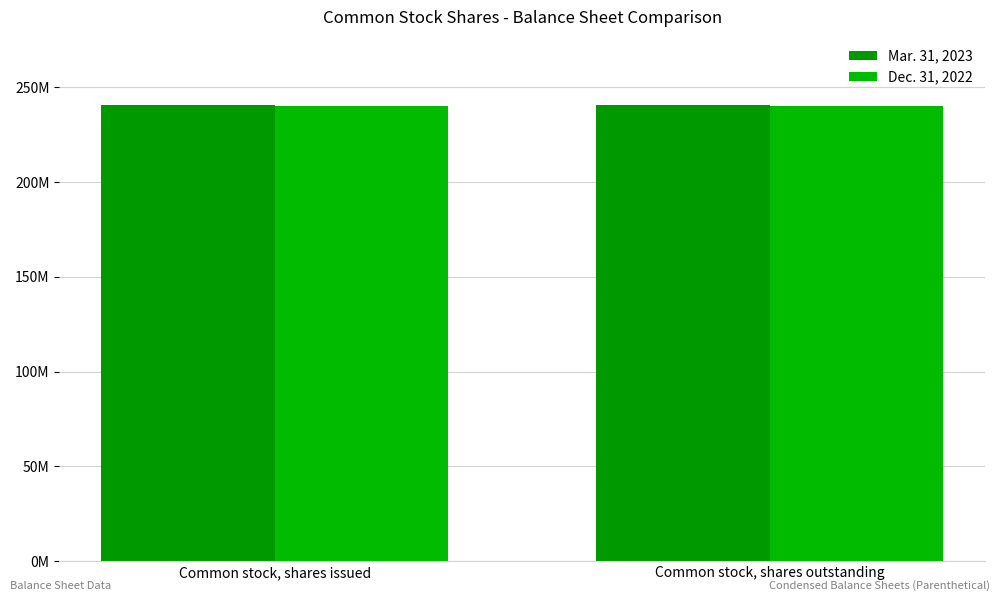

List the series in order of their peak value, lowest first.

Dec. 31, 2022, Mar. 31, 2023